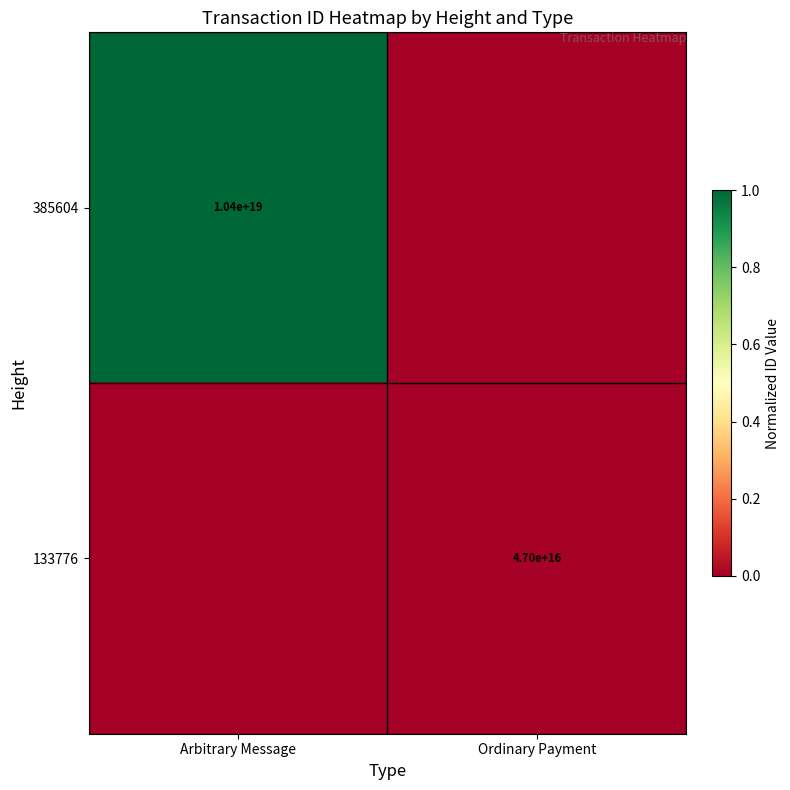

What is the spread (max minus min) of values at Arbitrary Message?

1.0